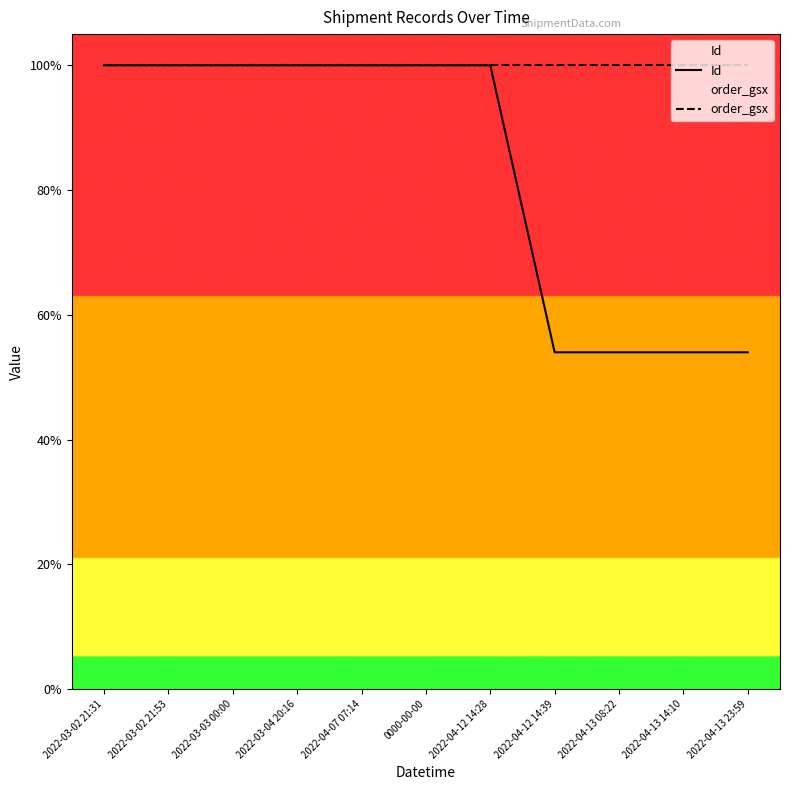

Reading left to right, transcribe all the data shown in this chart.

Id: 1.0	1.0	1.0	1.0	1.0	1.0	1.0	0.5	0.5	0.5	0.5
order_gsx: 1.0	1.0	1.0	1.0	1.0	1.0	1.0	1.0	1.0	1.0	1.0